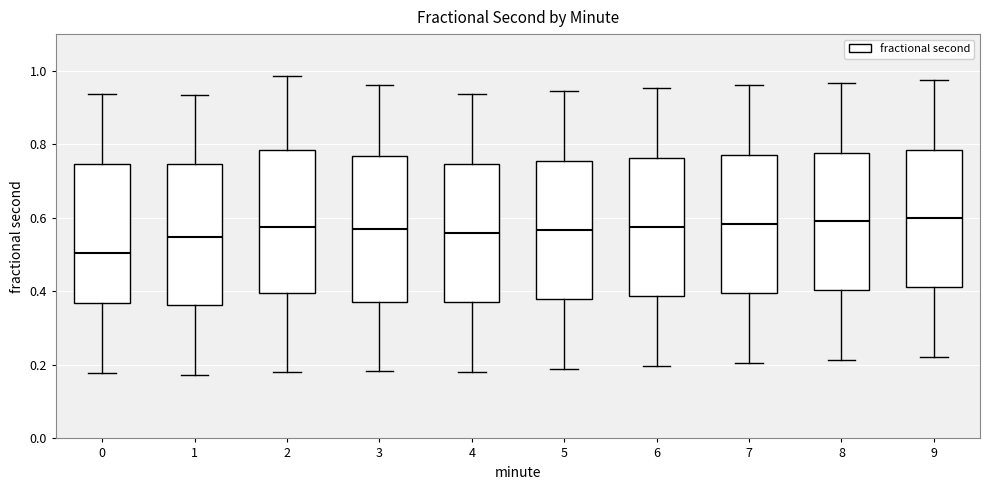

Reading left to right, transcribe this box plot: for each box, give where its median line is, the range the box spans, and where its two whiskers end, as read against the y-axis. The values are not printed on the chart, so give them approximately, as read against the axis.

0: median 0.50, box 0.36 to 0.74, whiskers 0.18 to 0.94
1: median 0.54, box 0.36 to 0.74, whiskers 0.18 to 0.94
2: median 0.58, box 0.40 to 0.78, whiskers 0.18 to 0.98
3: median 0.56, box 0.38 to 0.76, whiskers 0.18 to 0.96
4: median 0.56, box 0.38 to 0.74, whiskers 0.18 to 0.94
5: median 0.56, box 0.38 to 0.76, whiskers 0.18 to 0.94
6: median 0.58, box 0.38 to 0.76, whiskers 0.20 to 0.96
7: median 0.58, box 0.40 to 0.76, whiskers 0.20 to 0.96
8: median 0.60, box 0.40 to 0.78, whiskers 0.22 to 0.96
9: median 0.60, box 0.42 to 0.78, whiskers 0.22 to 0.98